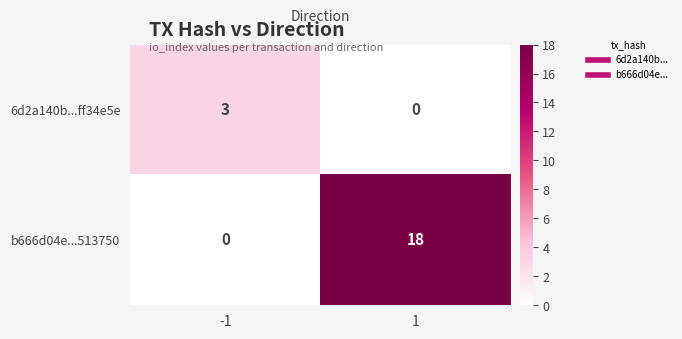

Rank the series by their average value, from highest to lowest.

b666d04e...513750, 6d2a140b...ff34e5e